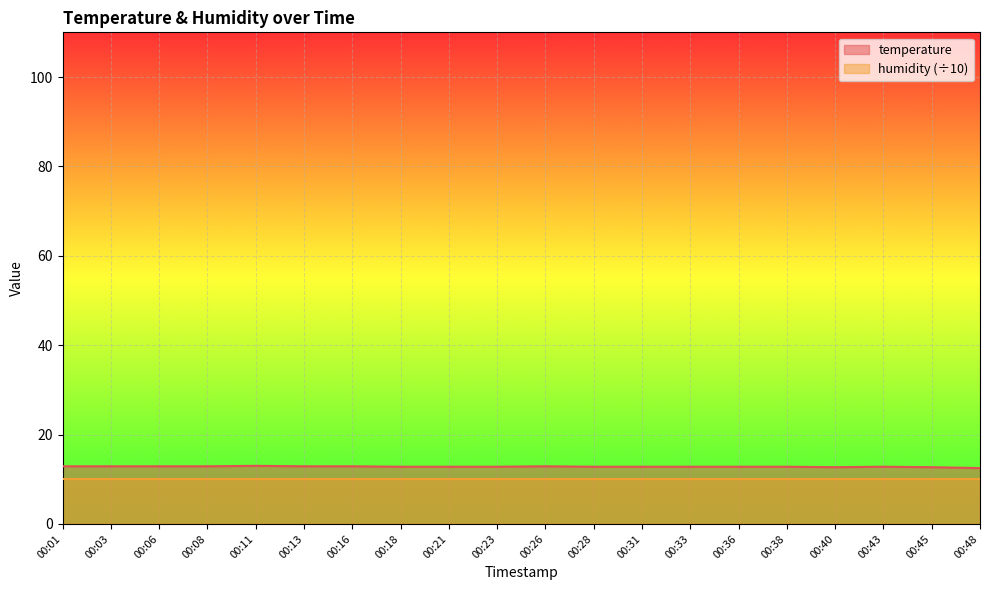

Is it true that the value at 00:18 is 12.8?

True